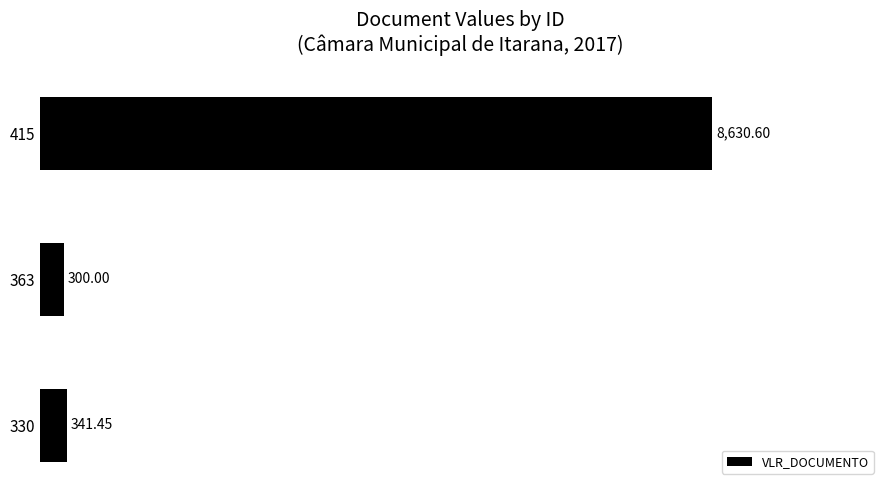

Count the number of categories in the chart.

3